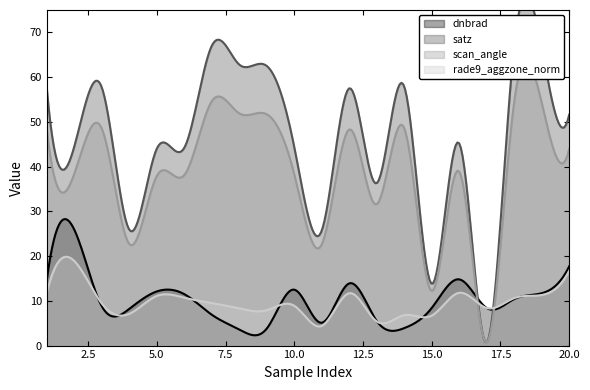

True or false: rade9_aggzone_norm has a value of 27.9 at 20.

False